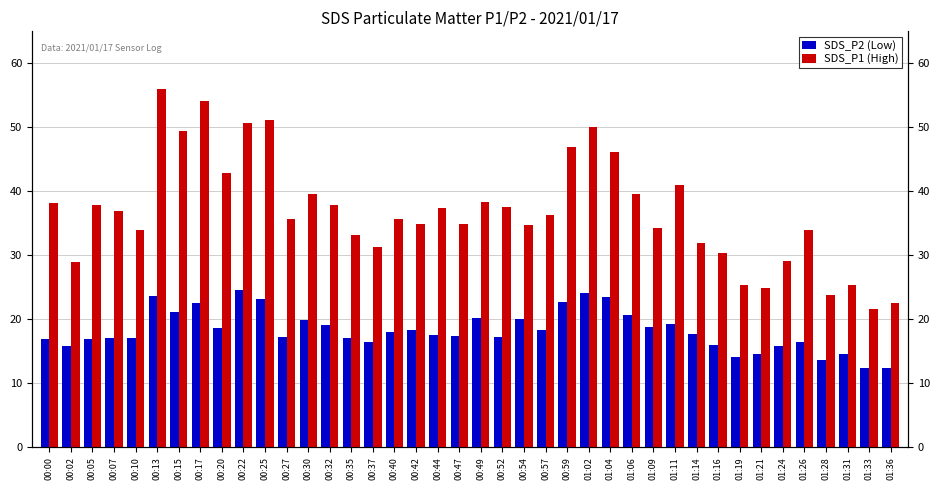

Between 01:14 and 01:24, which series saw the biggest shift?

SDS_P1 (High)